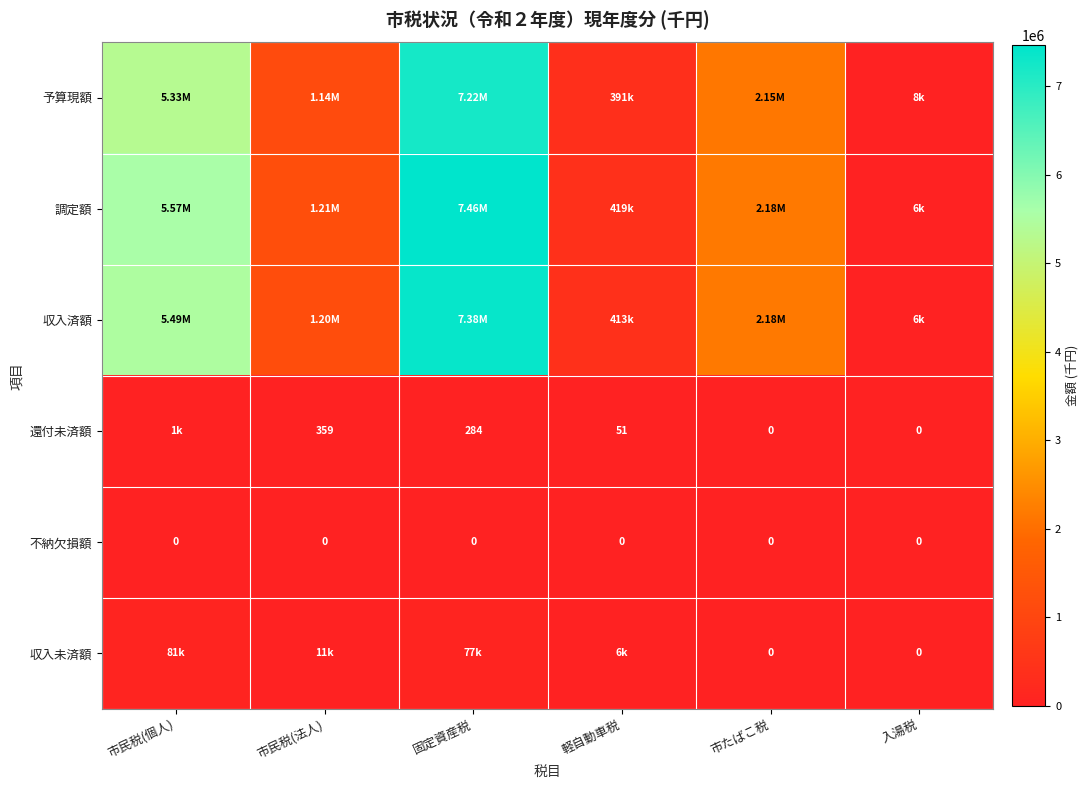

Which series has the largest range (max minus min)?

調定額